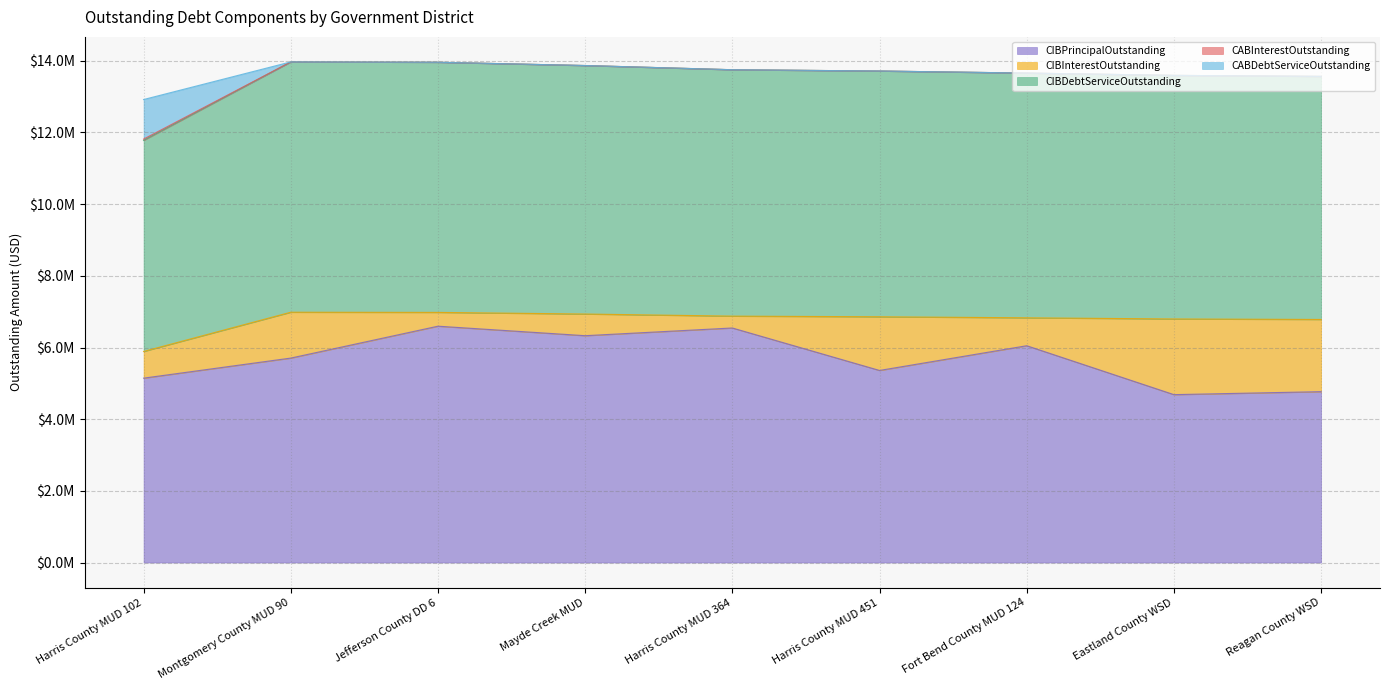

The value of CABDebtServiceOutstanding at Harris County MUD 102 is 454432.7. True or false?

False